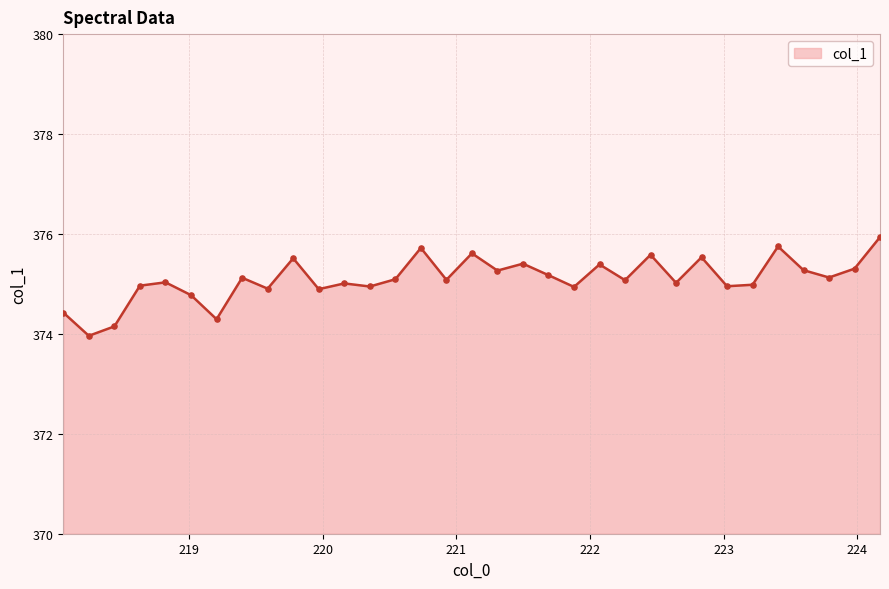

What is the greatest value displayed?

375.9